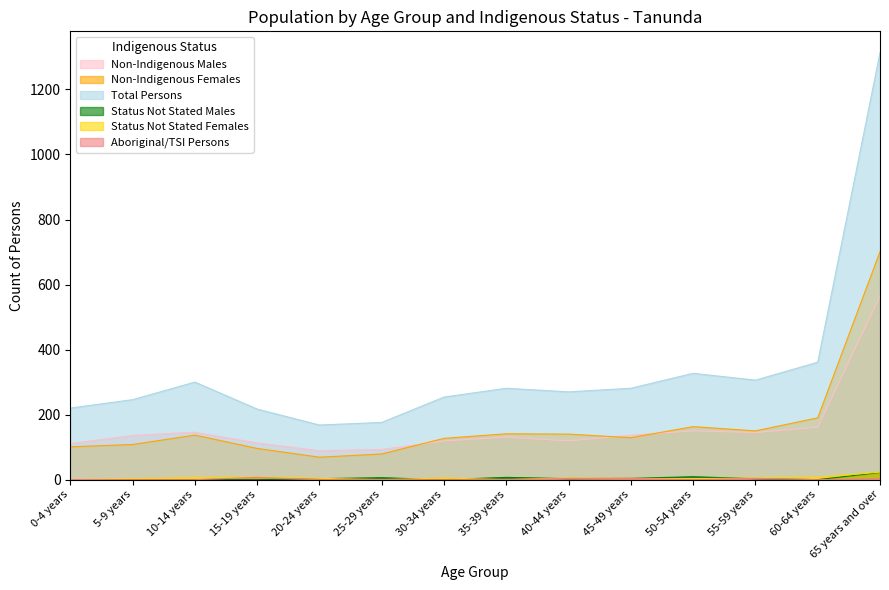

Reading left to right, what are all the values shown in this chart?

Non-Indigenous Males: 111	136	146	113	89	93	119	131	119	137	150	145	161	564
Non-Indigenous Females: 101	108	137	96	69	79	127	141	140	129	163	150	190	701
Total Persons: 220	246	300	217	168	176	254	281	270	281	327	306	361	1313
Status Not Stated Males: 0	0	0	0	3	6	0	7	3	4	9	3	0	22
Status Not Stated Females: 0	3	6	8	4	0	5	0	5	4	3	5	7	23
Aboriginal/TSI Persons: 0	0	0	7	0	0	0	0	4	4	0	4	0	3